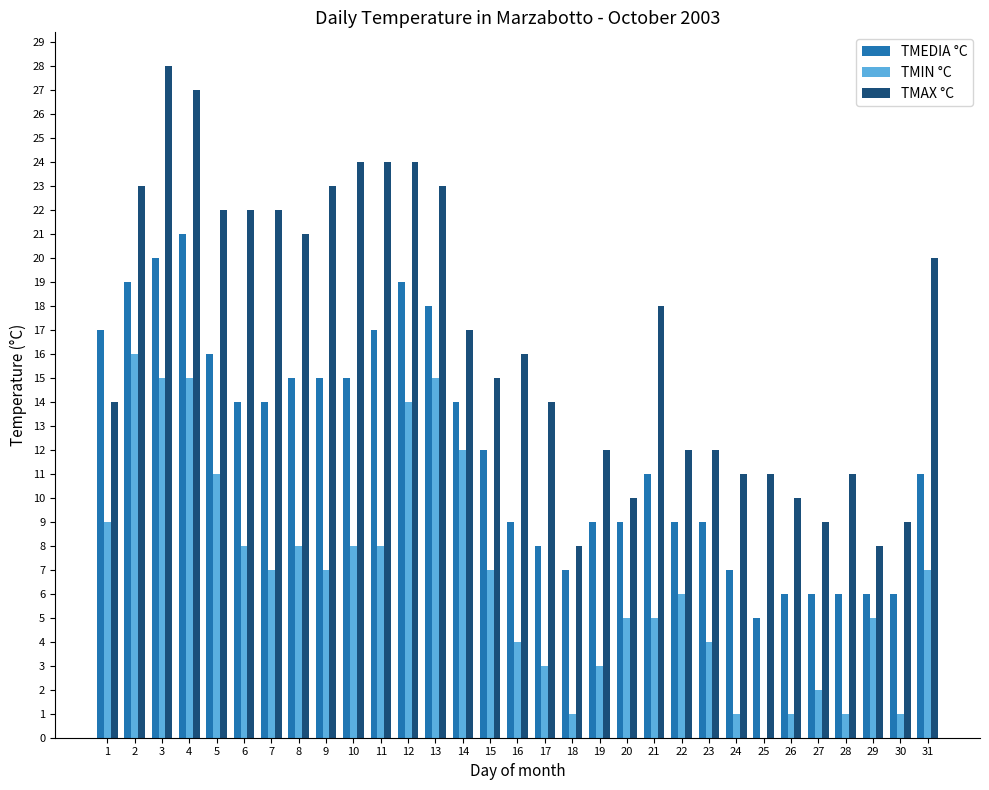

At which label does TMAX °C first exceed 16?

2